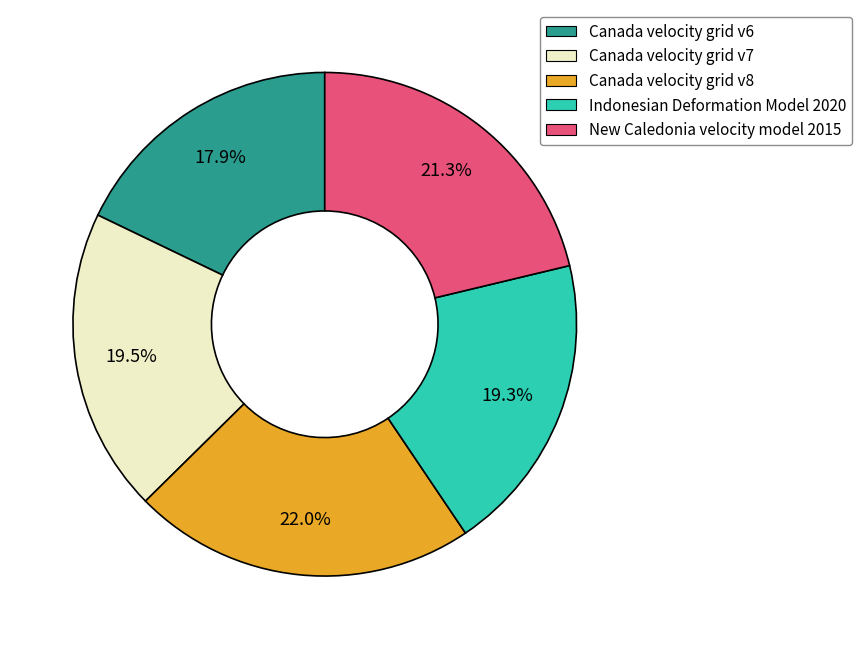

True or false: Indonesian Deformation Model 2020 accounts for 19% of the total.

True